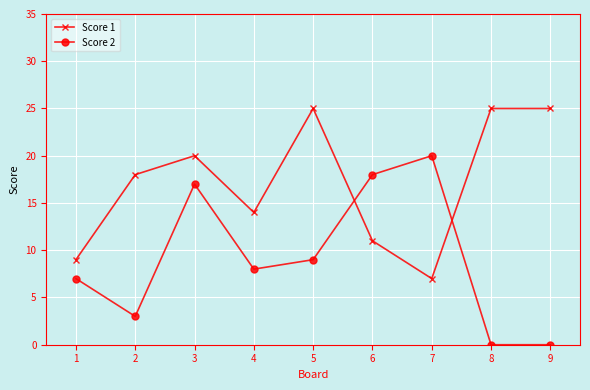

How many series are shown in this chart?

2